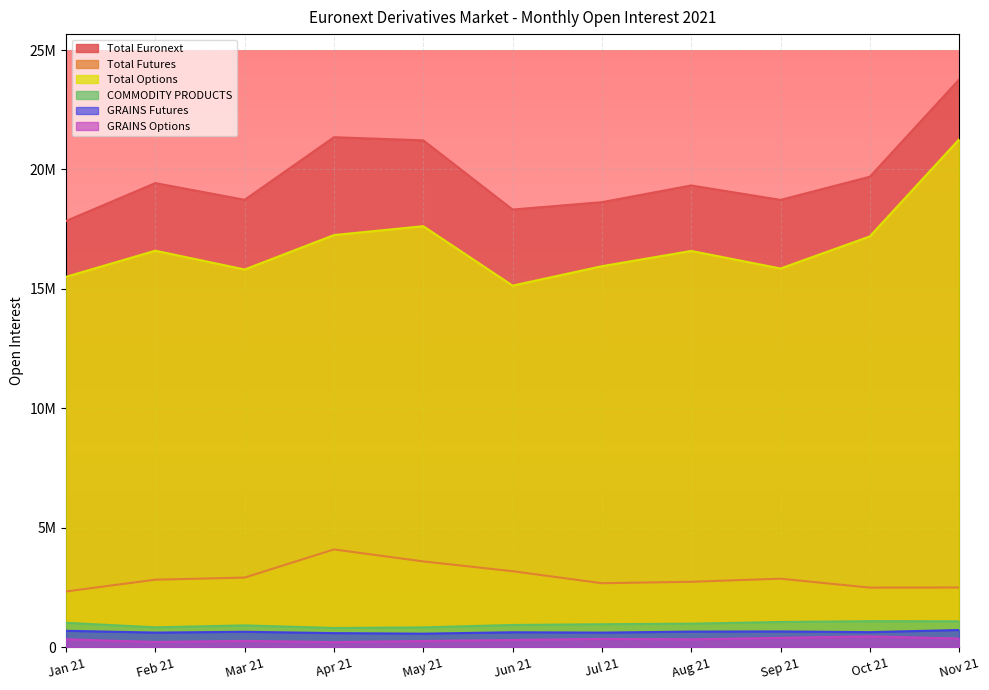

Reading left to right, extract all data points from this chart.

Total Euronext: Jan 21=17843904	Feb 21=19429675	Mar 21=18730296	Apr 21=21349809	May 21=21218986	Jun 21=18322230	Jul 21=18631790	Aug 21=19330429	Sep 21=18725667	Oct 21=19695668	Nov 21=23764733
Total Futures: Jan 21=2336733	Feb 21=2829137	Mar 21=2916920	Apr 21=4095376	May 21=3592962	Jun 21=3183823	Jul 21=2680822	Aug 21=2740678	Sep 21=2870383	Oct 21=2497544	Nov 21=2502159
Total Options: Jan 21=15507171	Feb 21=16600538	Mar 21=15813376	Apr 21=17254433	May 21=17626024	Jun 21=15138407	Jul 21=15950968	Aug 21=16589751	Sep 21=15855284	Oct 21=17198124	Nov 21=21262574
COMMODITY PRODUCTS: Jan 21=1024623	Feb 21=834590	Mar 21=915683	Apr 21=806986	May 21=831759	Jun 21=933301	Jul 21=964197	Aug 21=988312	Sep 21=1058319	Oct 21=1091358	Nov 21=1087930
GRAINS Futures: Jan 21=689445	Feb 21=614390	Mar 21=648445	Apr 21=592311	May 21=568980	Jun 21=628171	Jul 21=613067	Aug 21=656504	Sep 21=663128	Oct 21=633444	Nov 21=722730
GRAINS Options: Jan 21=335178	Feb 21=220200	Mar 21=267238	Apr 21=214675	May 21=262779	Jun 21=305130	Jul 21=351130	Aug 21=331808	Sep 21=395191	Oct 21=457914	Nov 21=365200